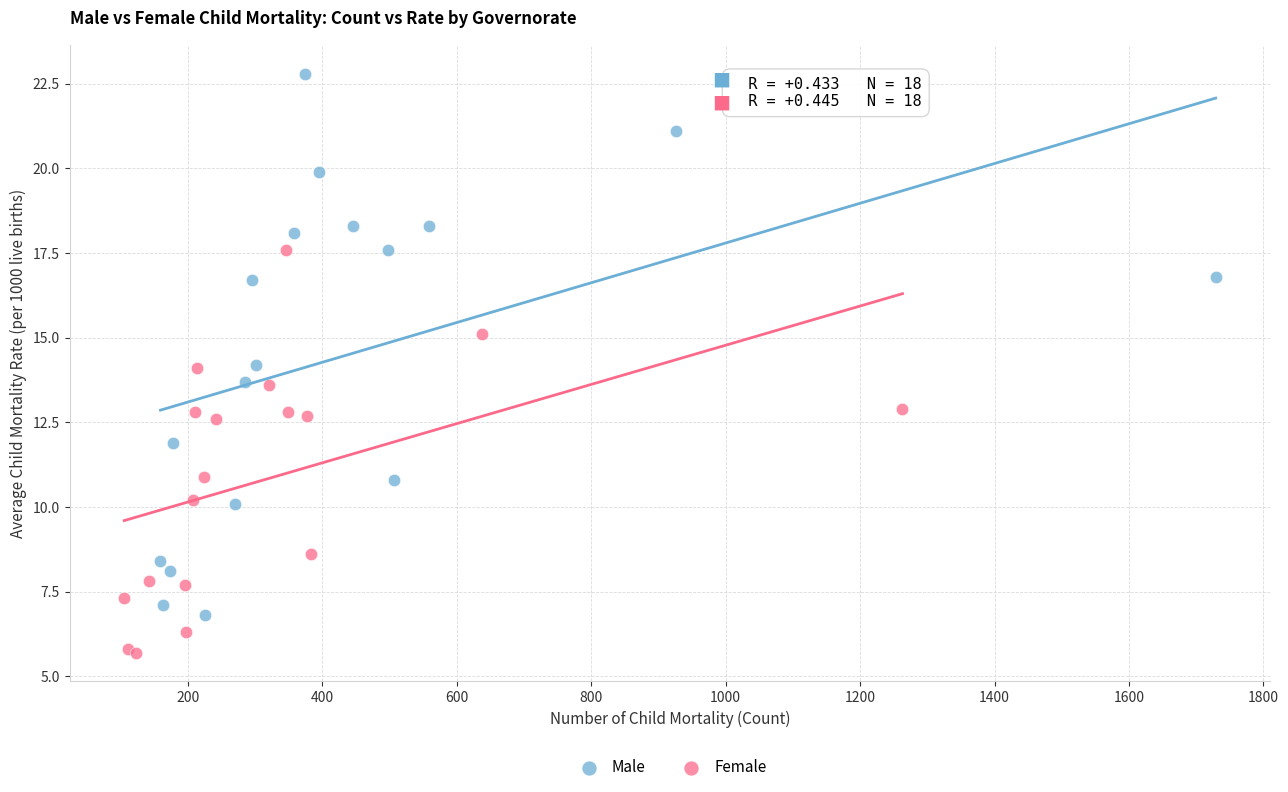

Which series has the largest Y range (max minus min)?

Male